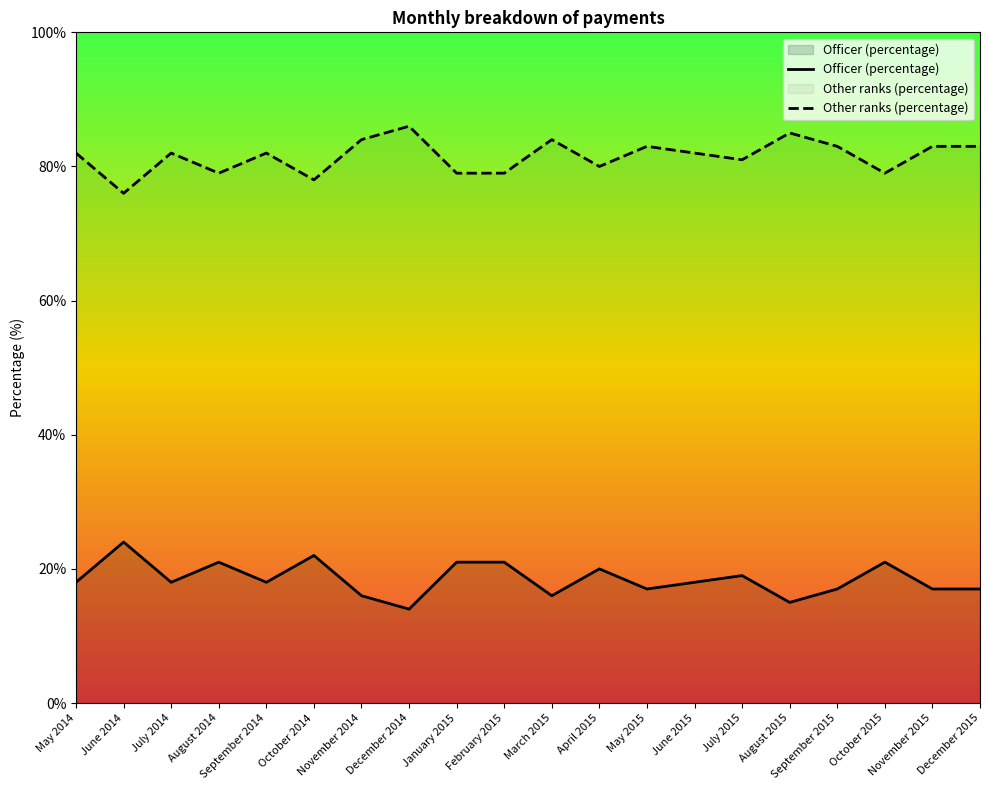

At which category does Officer (percentage) reach its first local valley?

July 2014